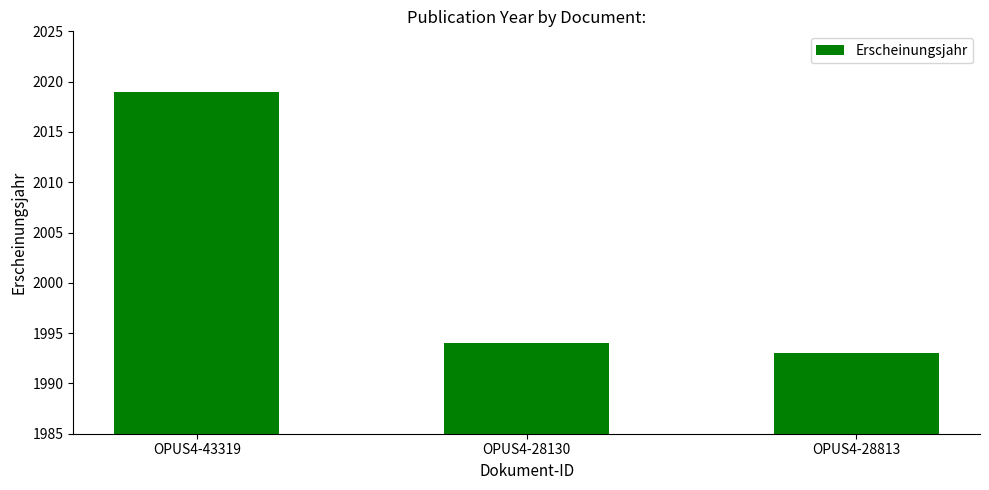

List the labels in order of value, largest first.

OPUS4-43319, OPUS4-28130, OPUS4-28813